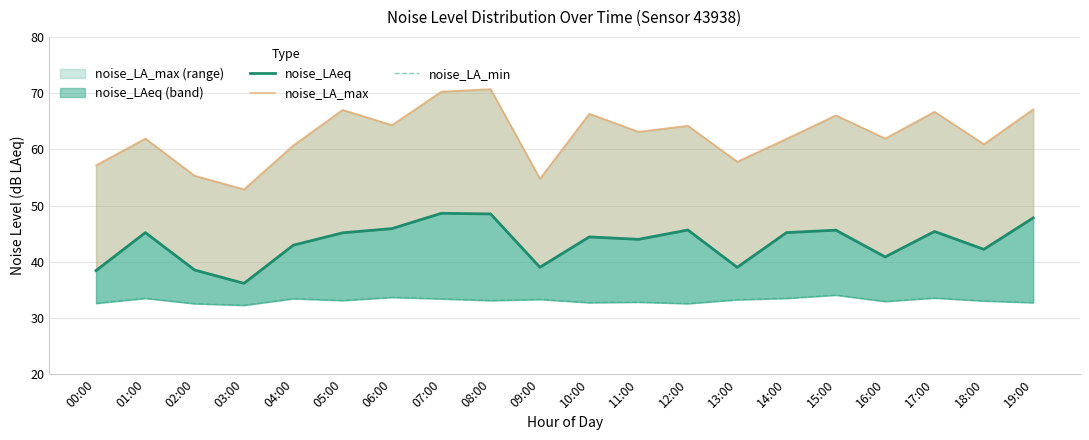

What is the difference between the second highest and second lowest values in the noise_LA_min series?

1.1